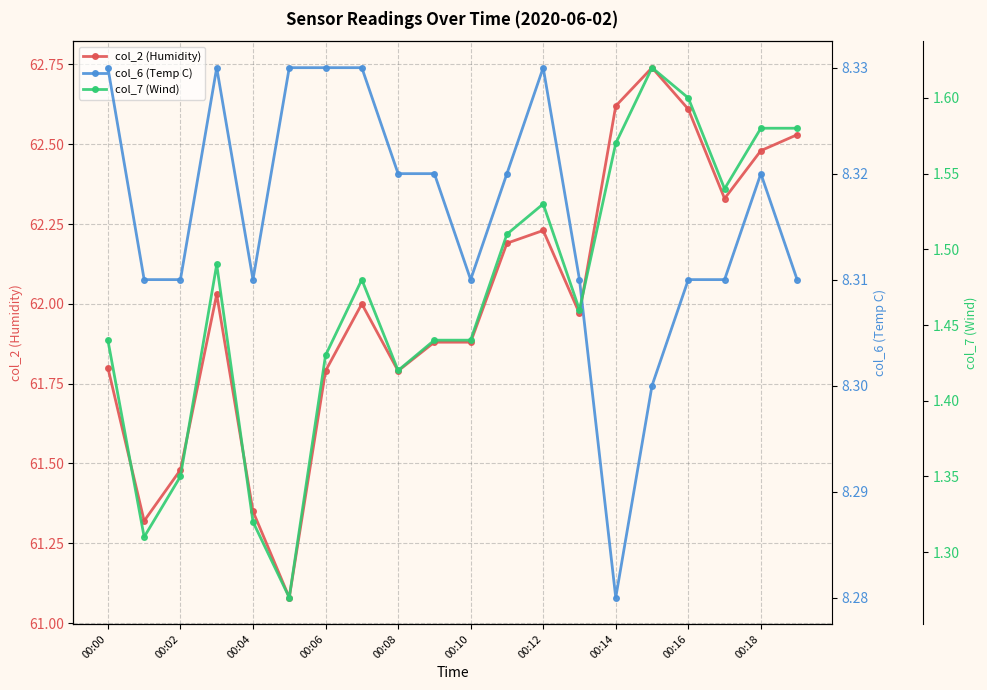

True or false: col_2 (Humidity) has a value of 42.6 at 00:14.

False